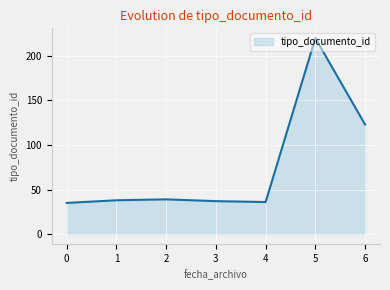

What is the smallest value displayed?

35